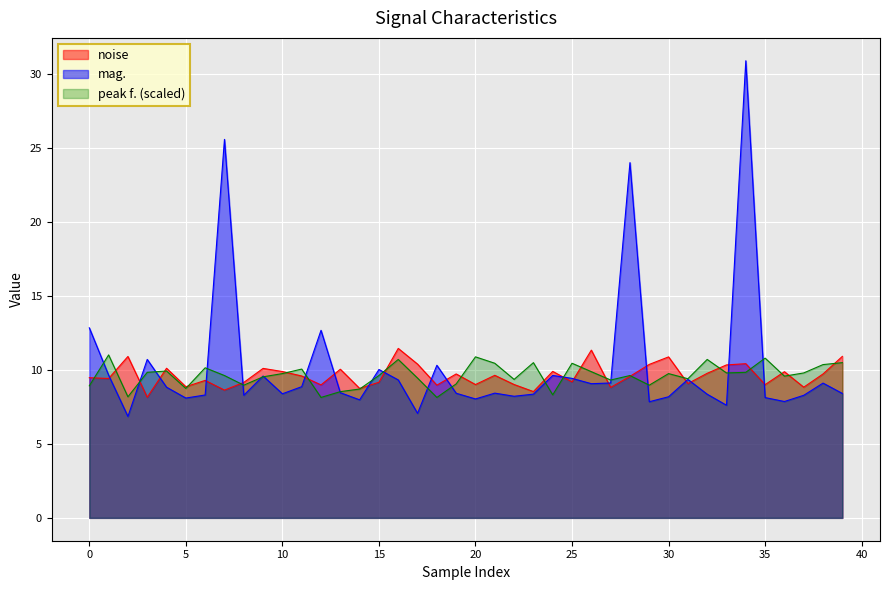

At which category is the sum across all series the highest?

34